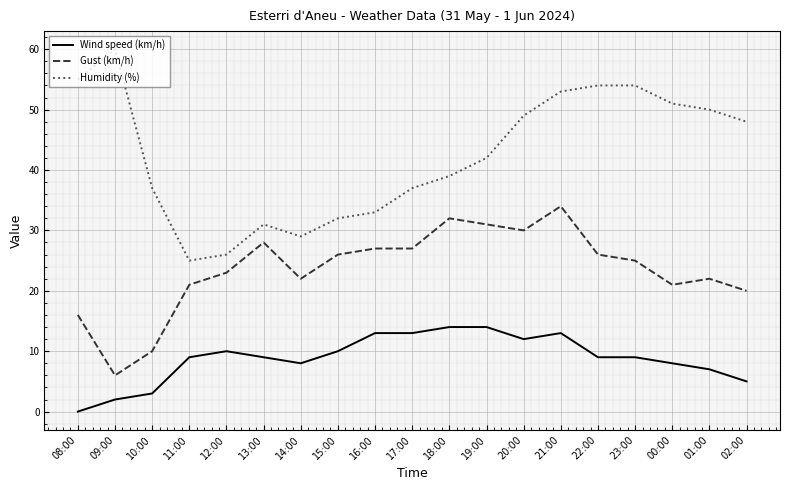

What is the sum of all Wind speed (km/h) values?

168